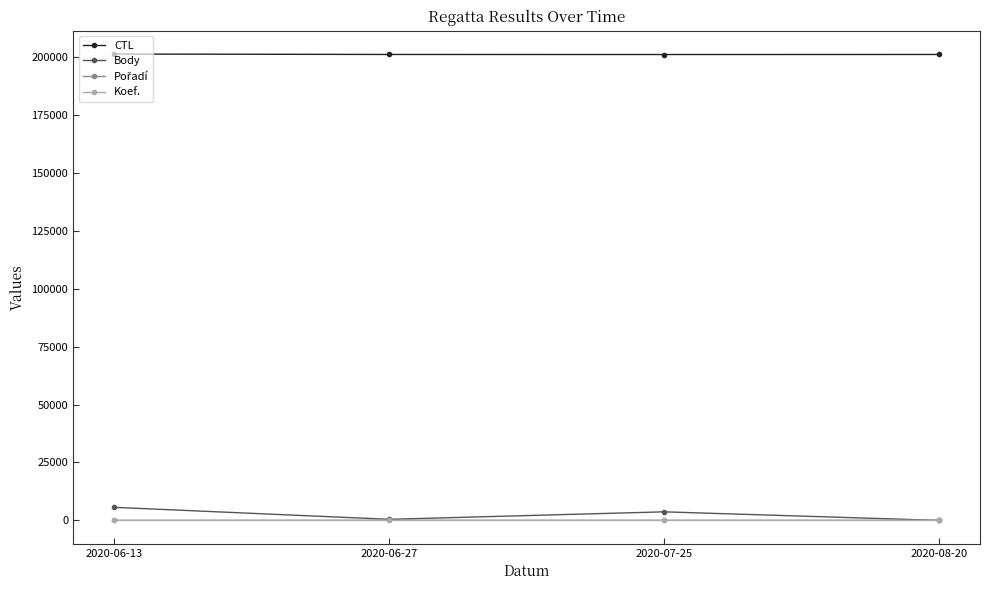

What is the difference between the maximum and minimum values in the Body series?

5628